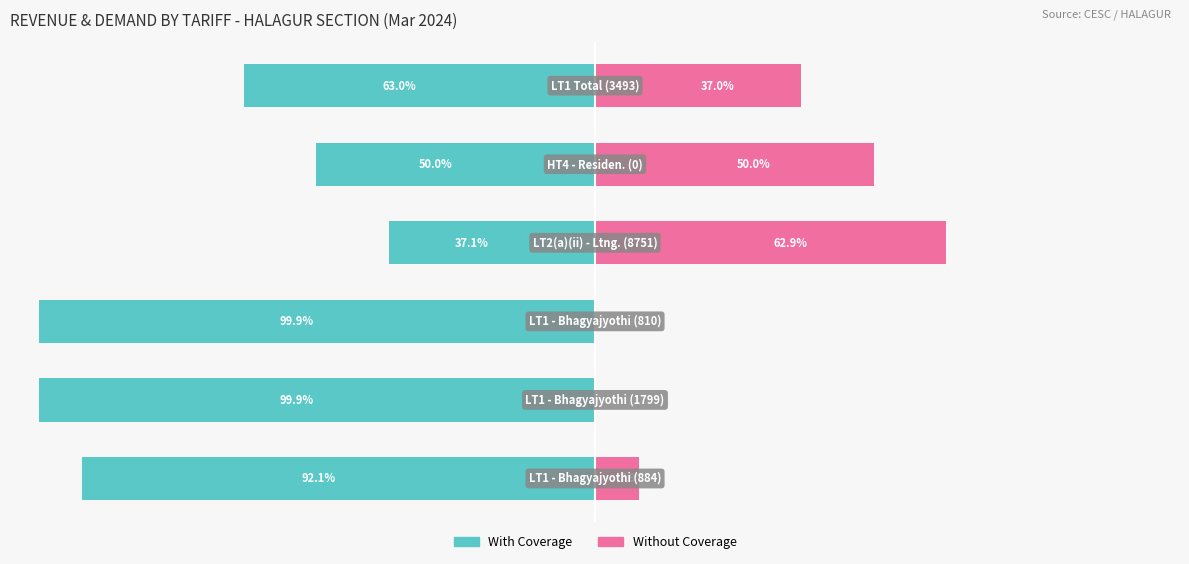

How many series are shown in this chart?

2